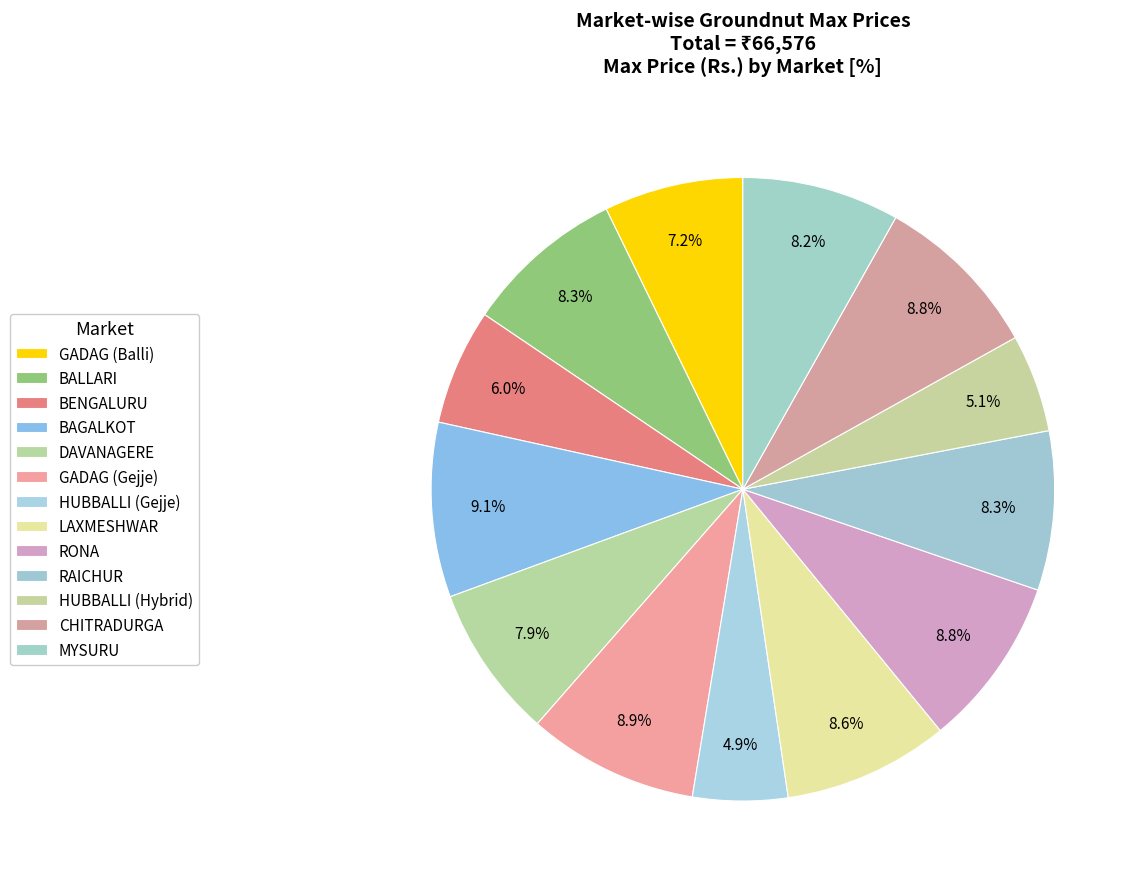

To the nearest percent, what is the difference between the DAVANAGERE and RONA slice percentages?

1%